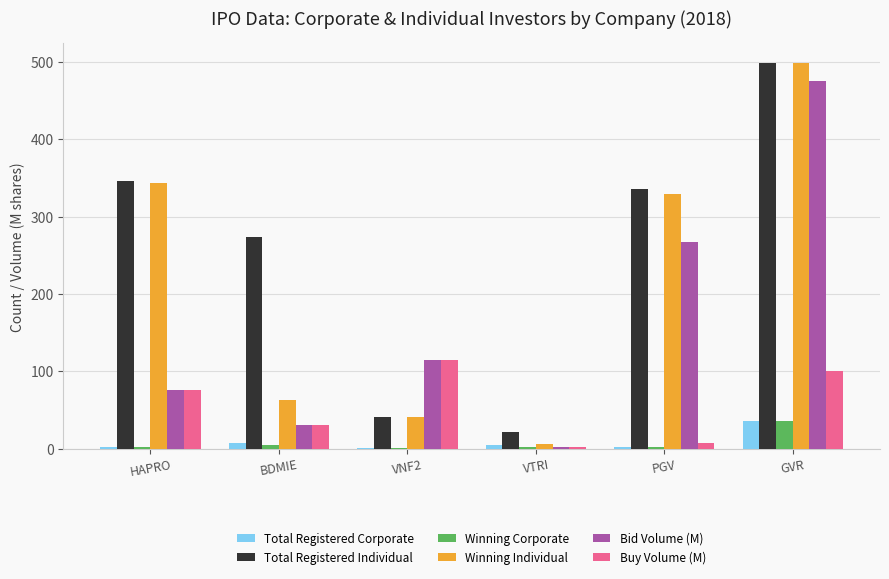

What is the sum of the Bid Volume (M) values at PGV and BDMIE?

297.1